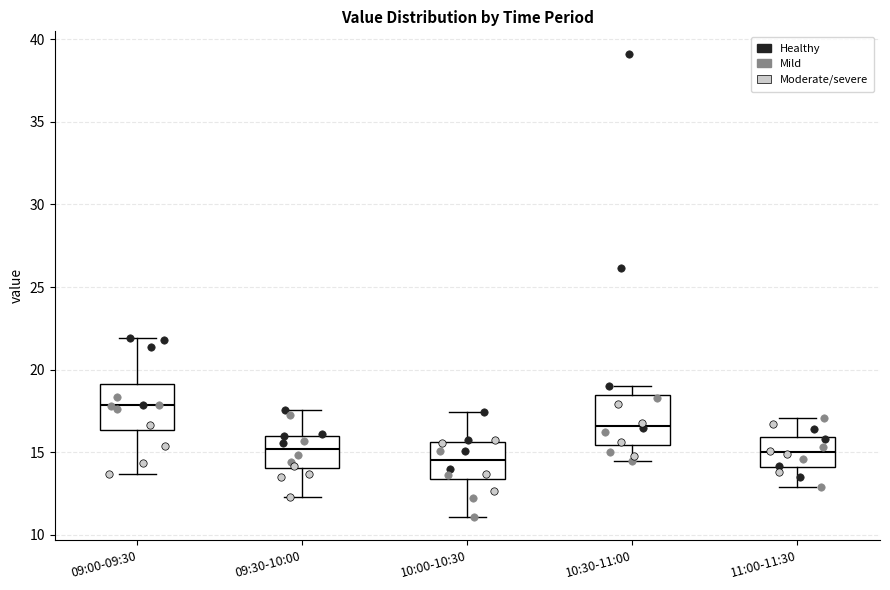

Reading left to right, transcribe this box plot: for each box, give where its median line is, the range the box spans, and where its two whiskers end, as read against the y-axis. The values are not printed on the chart, so give them approximately, as read against the axis.

09:00-09:30: median 18.0, box 16.5 to 19.0, whiskers 13.5 to 22.0
09:30-10:00: median 15.0, box 14.0 to 16.0, whiskers 12.5 to 17.5
10:00-10:30: median 14.5, box 13.5 to 15.5, whiskers 11.0 to 17.5
10:30-11:00: median 16.5, box 15.5 to 18.5, whiskers 14.5 to 19.0
11:00-11:30: median 15.0, box 14.0 to 16.0, whiskers 13.0 to 17.0